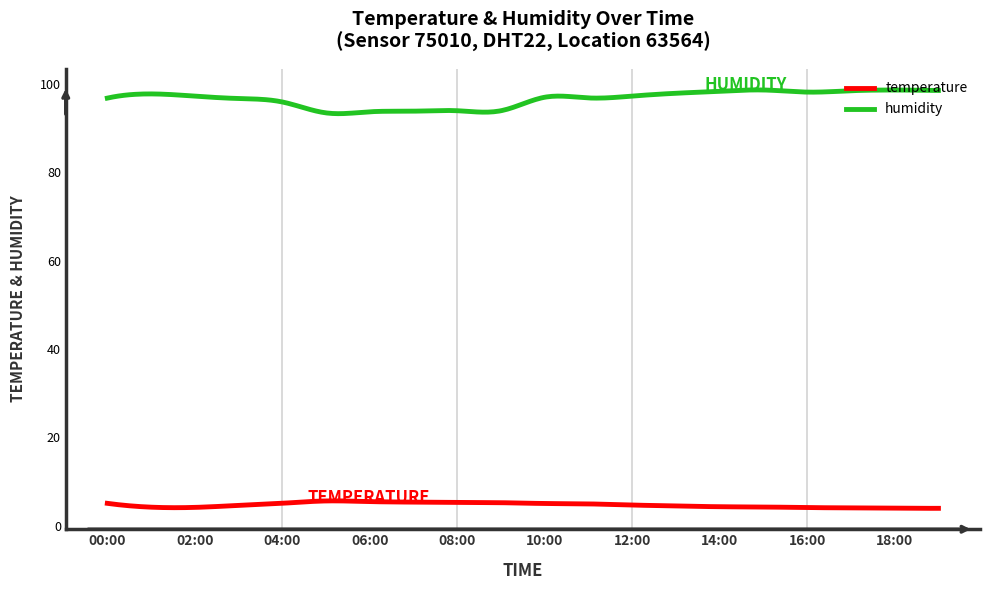

What is the smallest value displayed?

4.0